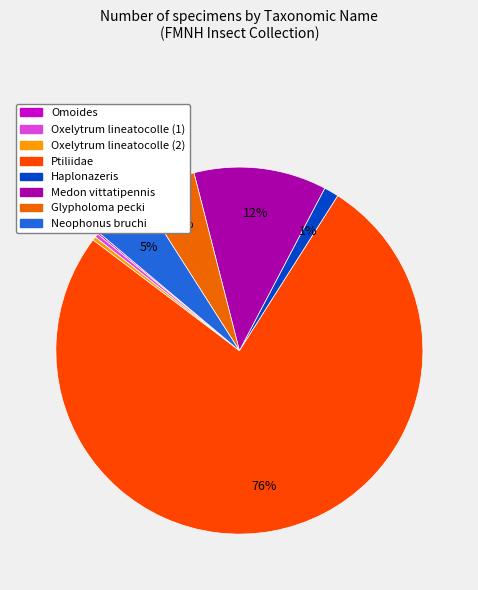

Count the number of slices in the pie.

8